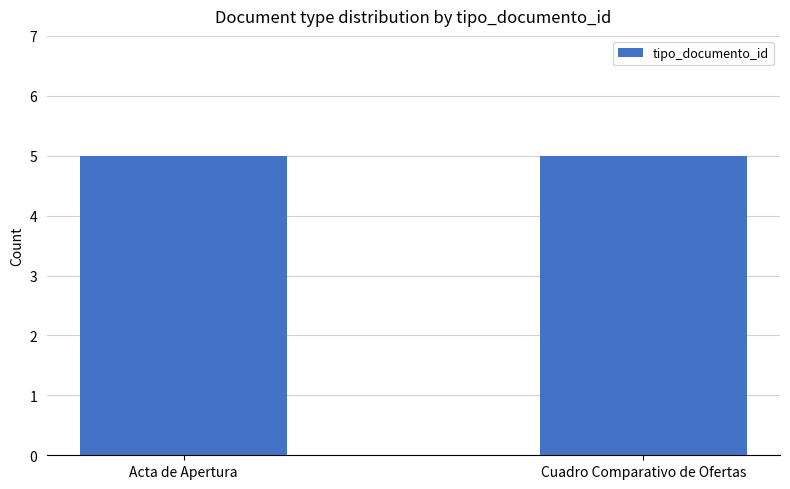

Are the bars grouped side by side (vs. stacked)?

No